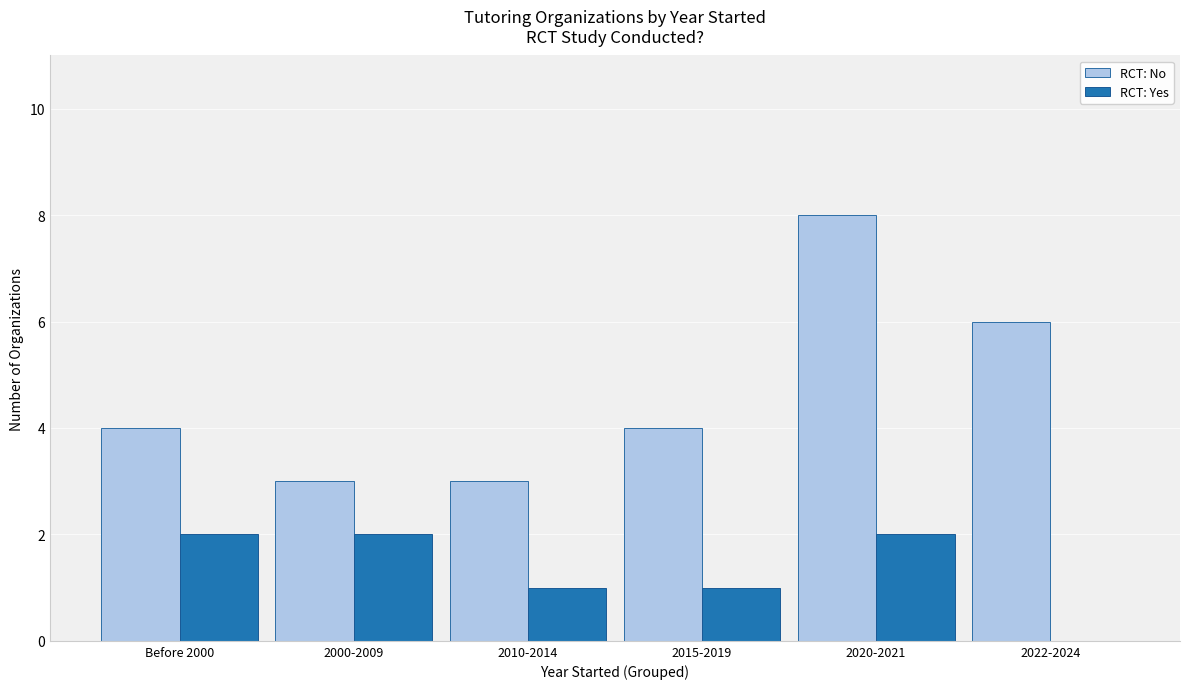

Are the bars horizontal?

No